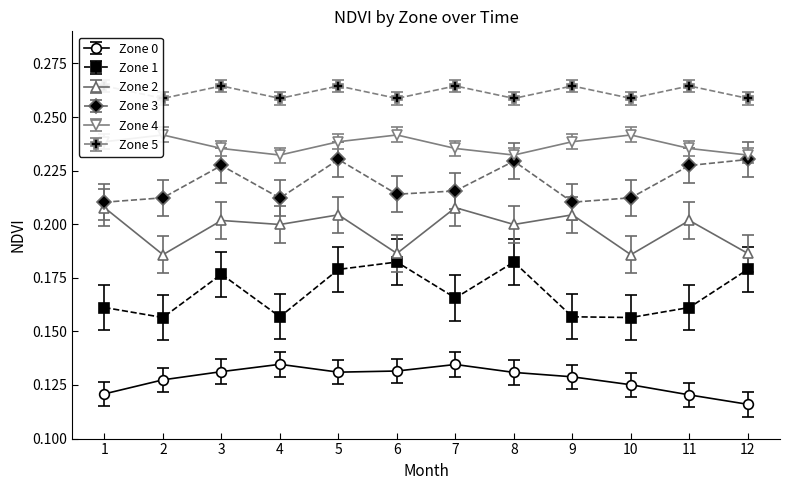

Which category has the highest value in the Zone 1 series?

6